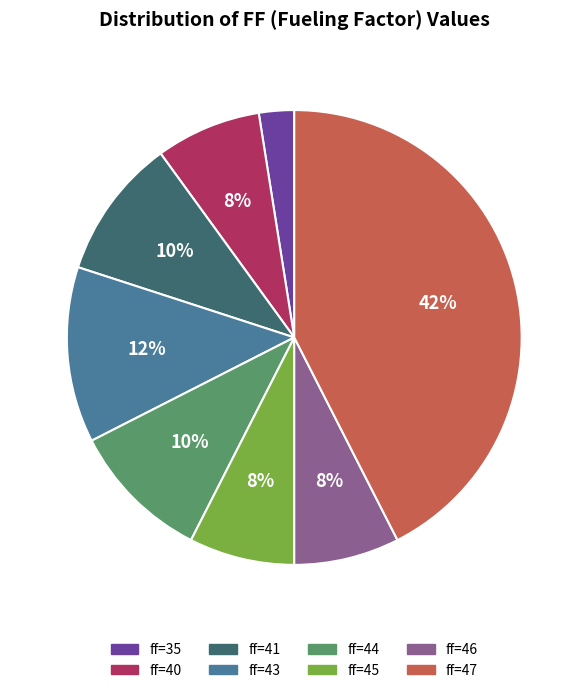

Does any single category account for the majority?

No